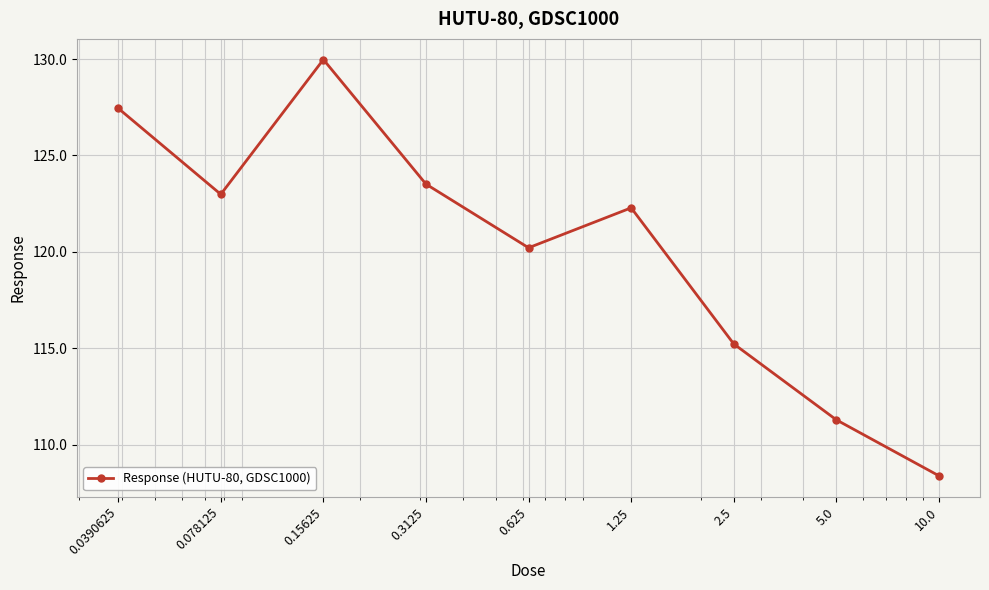

Reading left to right, what are all the values shown in this chart?

127.4	123.0	130.0	123.5	120.2	122.3	115.2	111.3	108.4